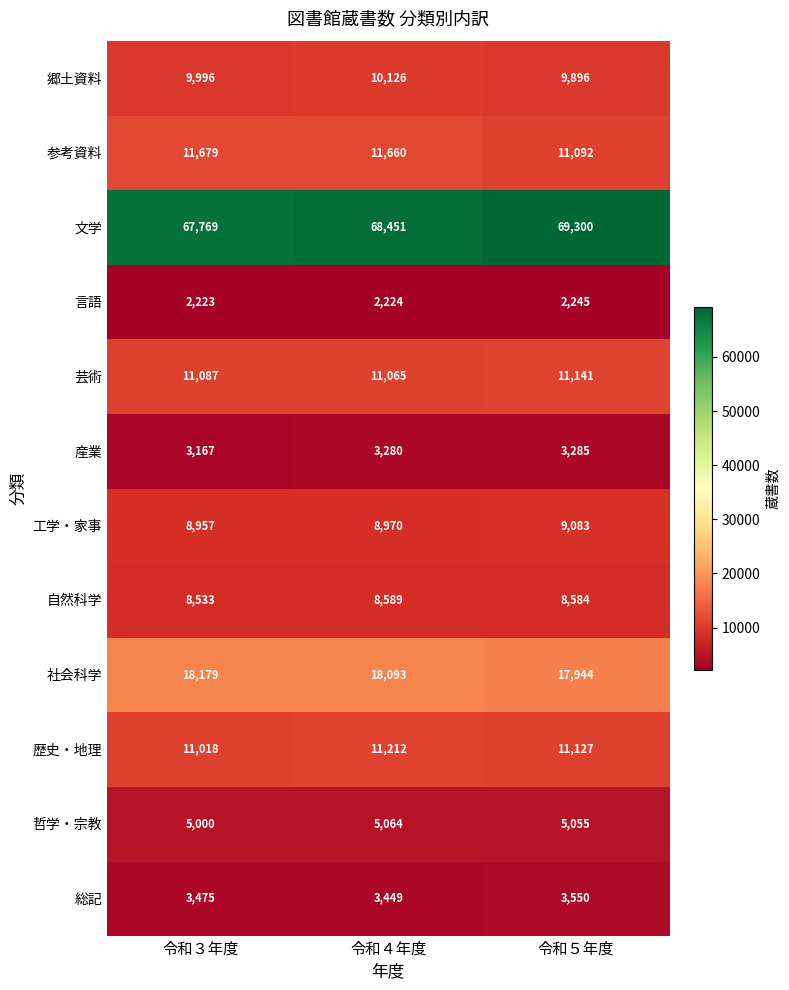

At which label does 社会科学 first exceed 18093?

令和３年度